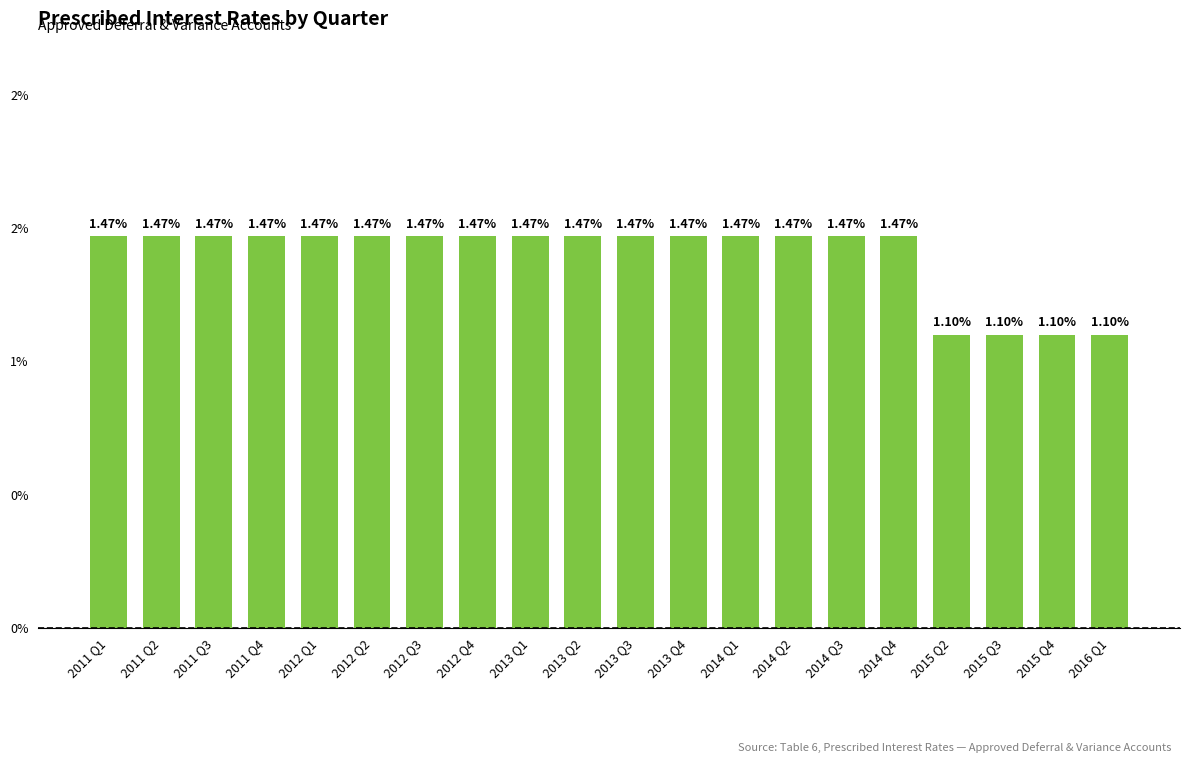

Are the bars horizontal?

No